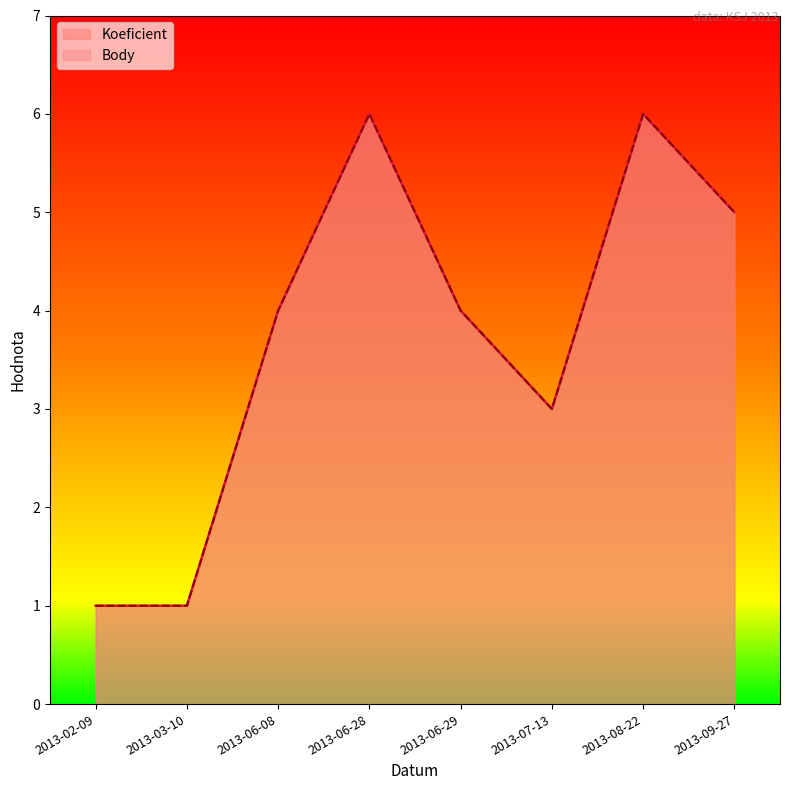

At which label does Koeficient first exceed 4?

2013-06-28